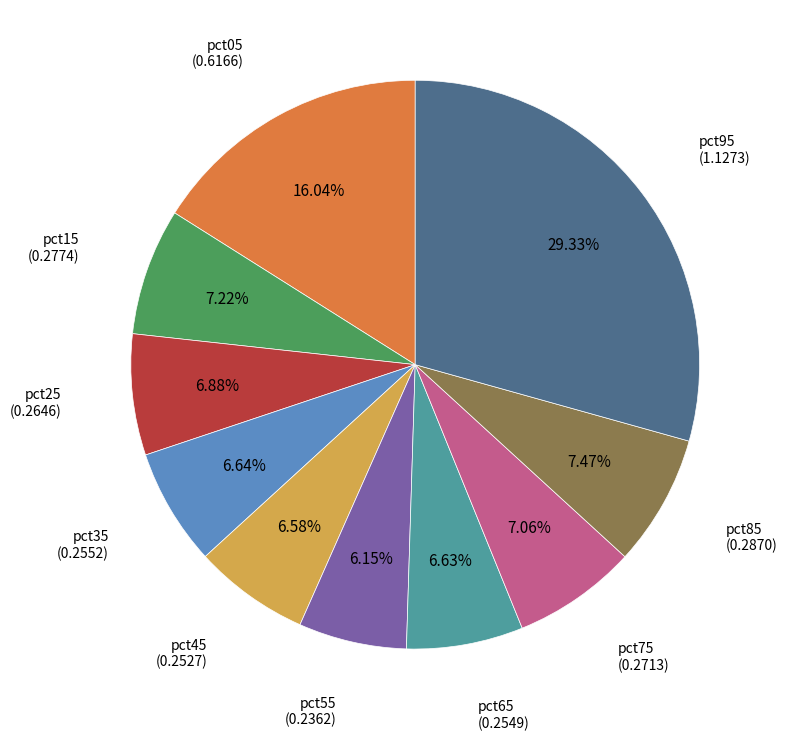

The pct65 slice represents 12% of the pie. True or false?

False